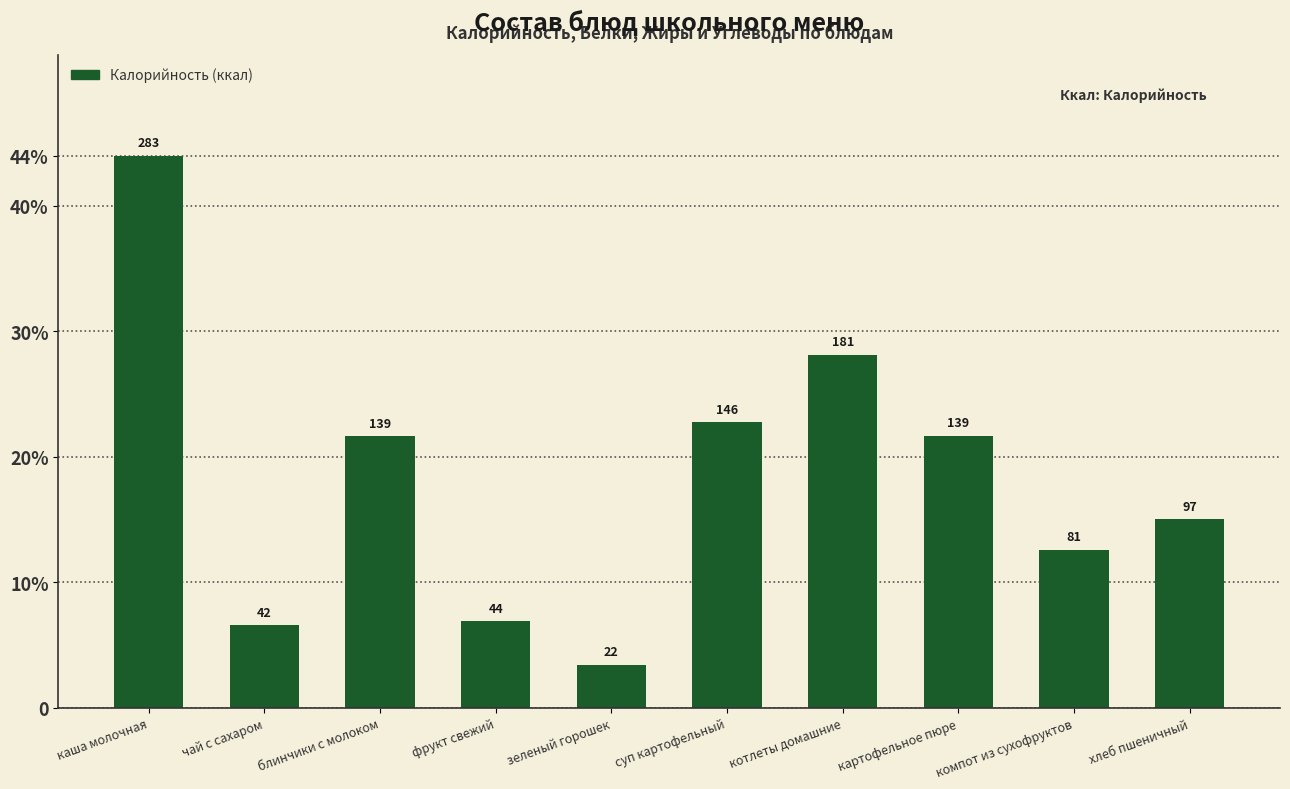

Does the chart contain any negative values?

No